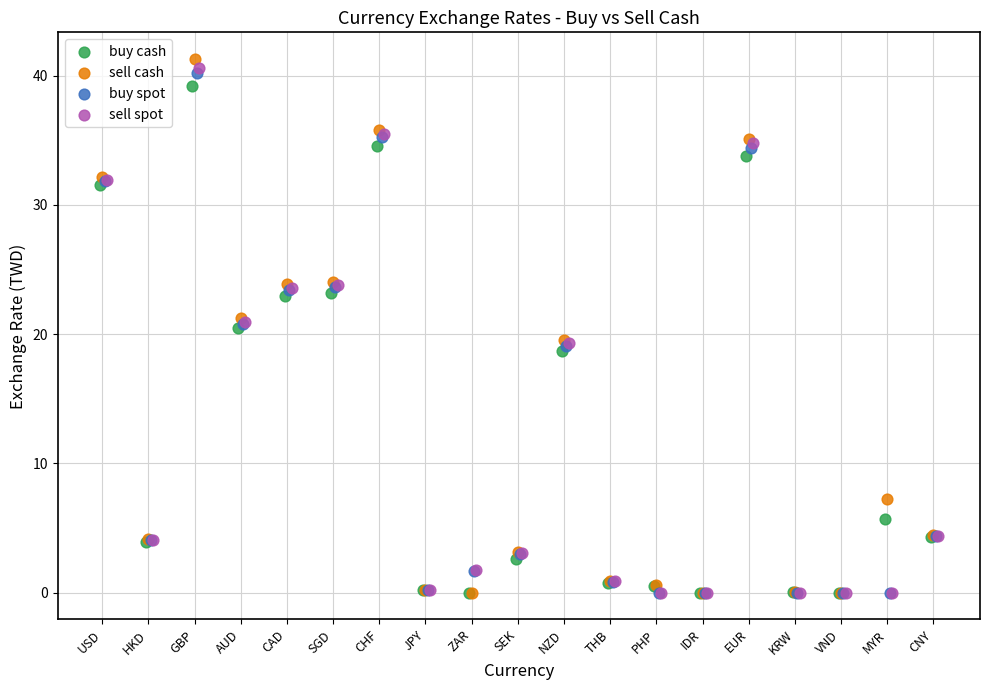

Which series has the largest Y range (max minus min)?

sell cash